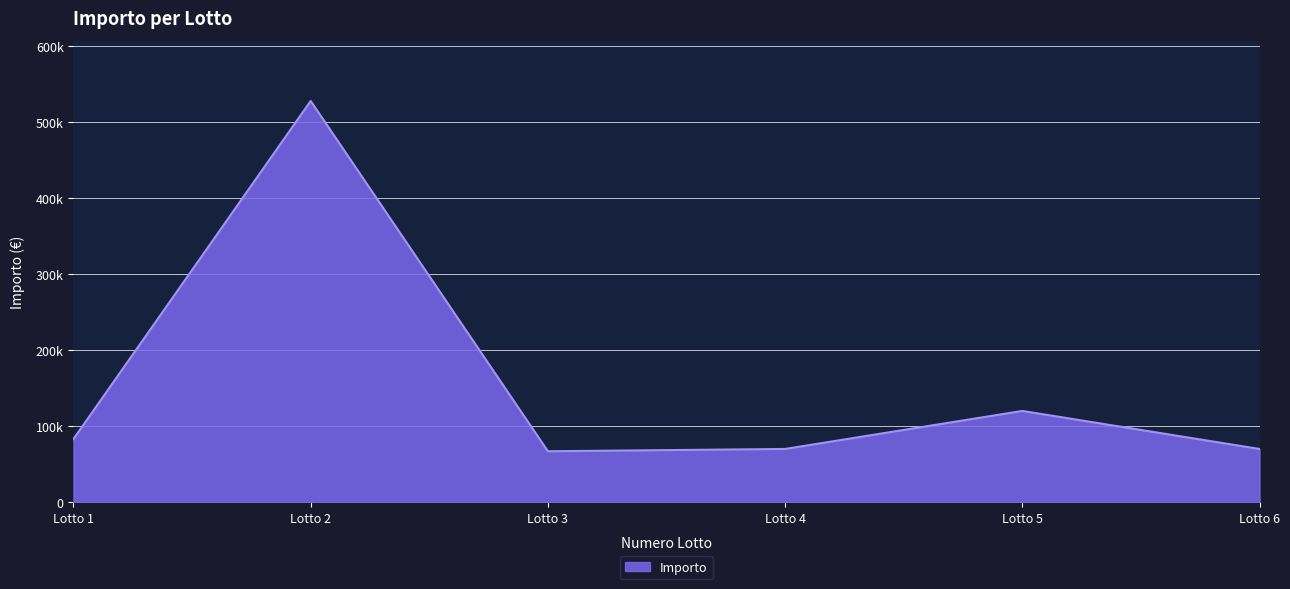

What is the difference between the maximum and minimum values?

460636.2